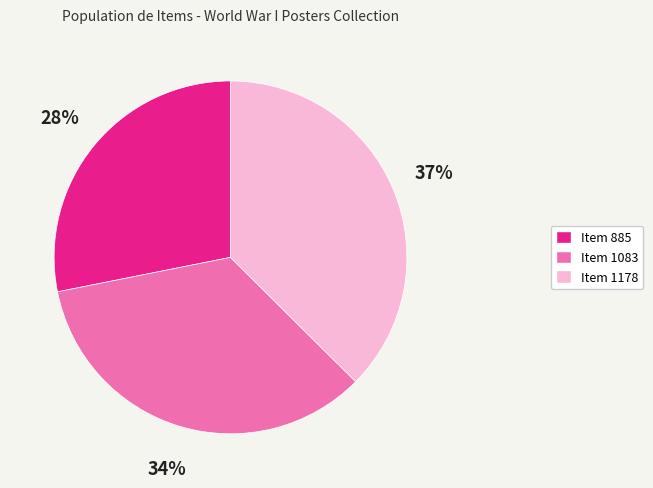

To the nearest percent, what is the combined percentage of Item 885 and Item 1178?

66%